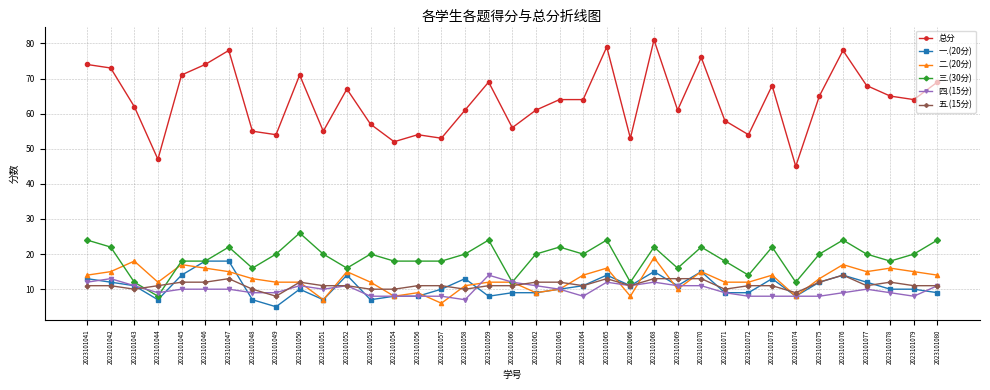

What is the total value across all series at 2023101053?

114